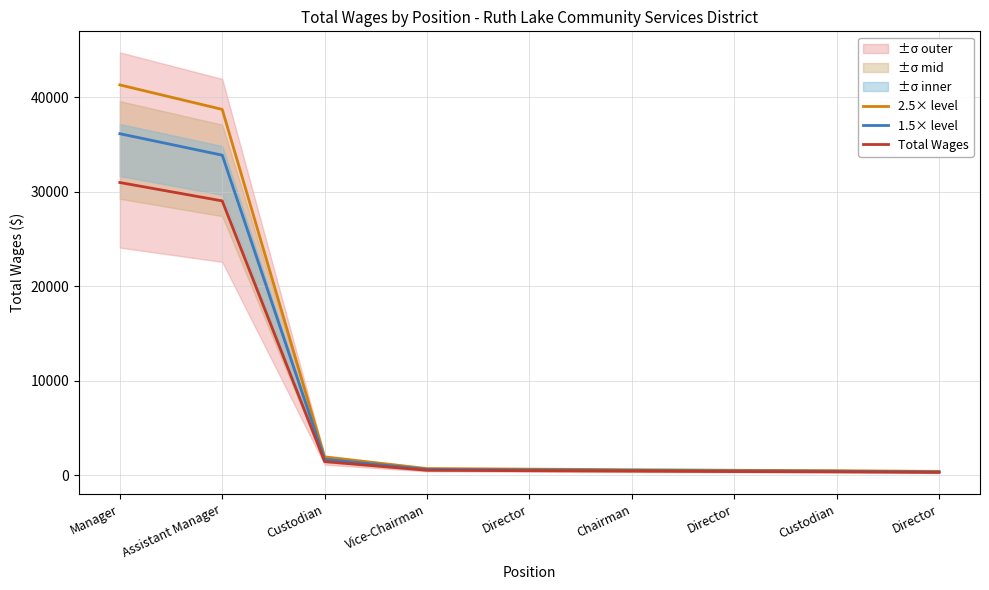

Between Director and Director, which series saw the biggest shift?

2.5× level